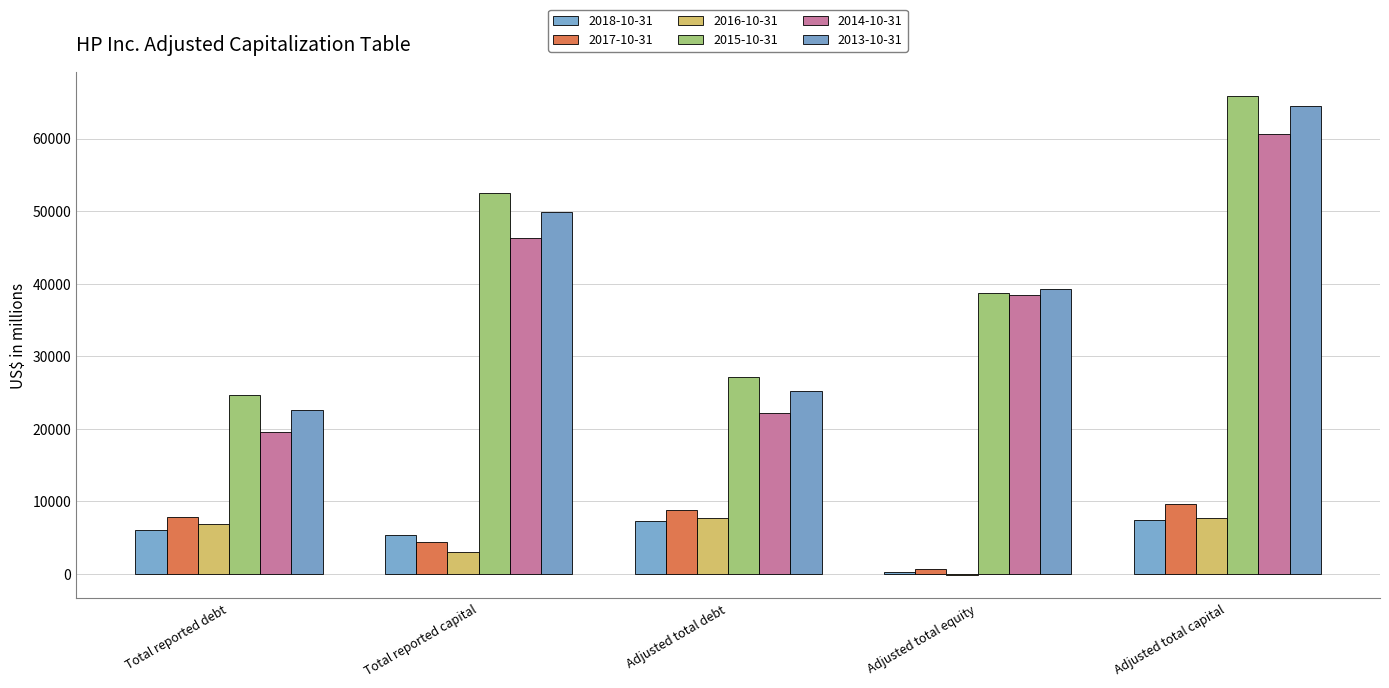

At which category is the sum across all series the highest?

Adjusted total capital